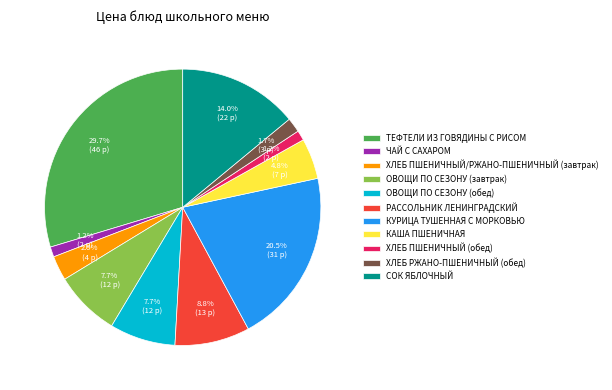

The ЧАЙ С САХАРОМ slice represents 11% of the pie. True or false?

False